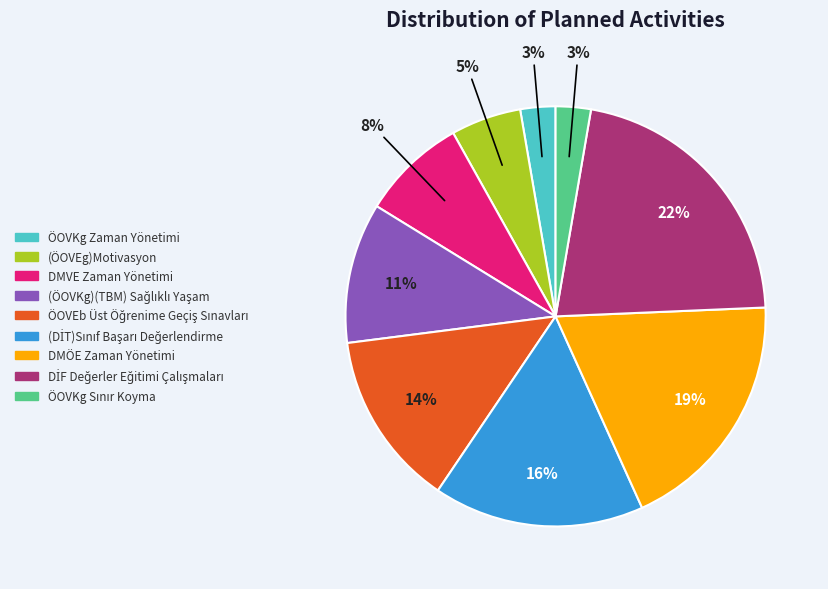

Does any single category account for the majority?

No